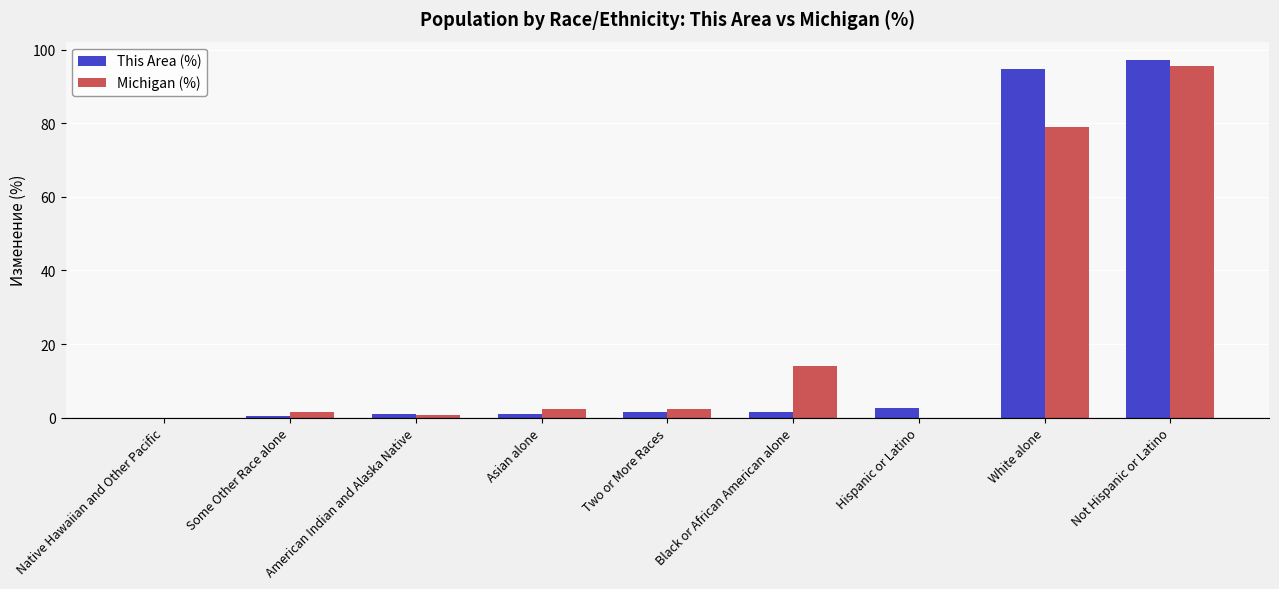

At which category is the sum across all series the highest?

Not Hispanic or Latino